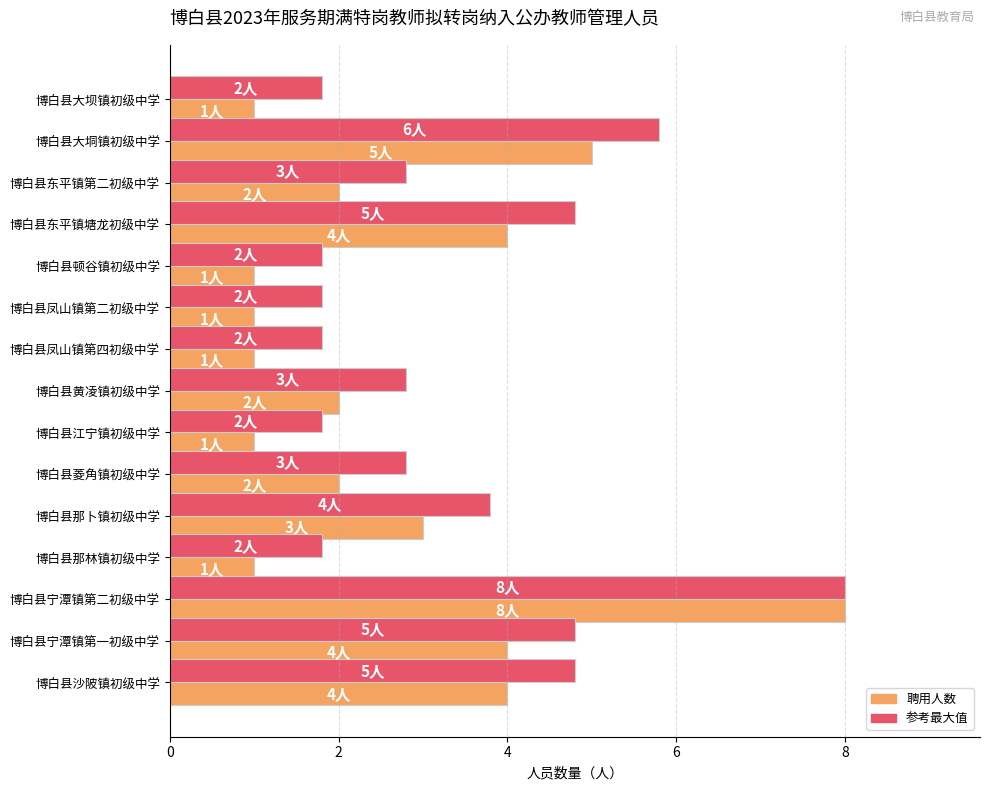

What is the total value across all series at 博白县黄凌镇初级中学?

4.8